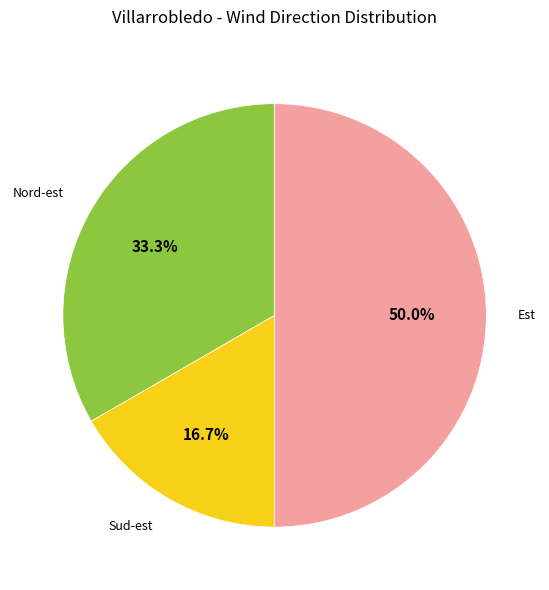

Count the number of slices in the pie.

3